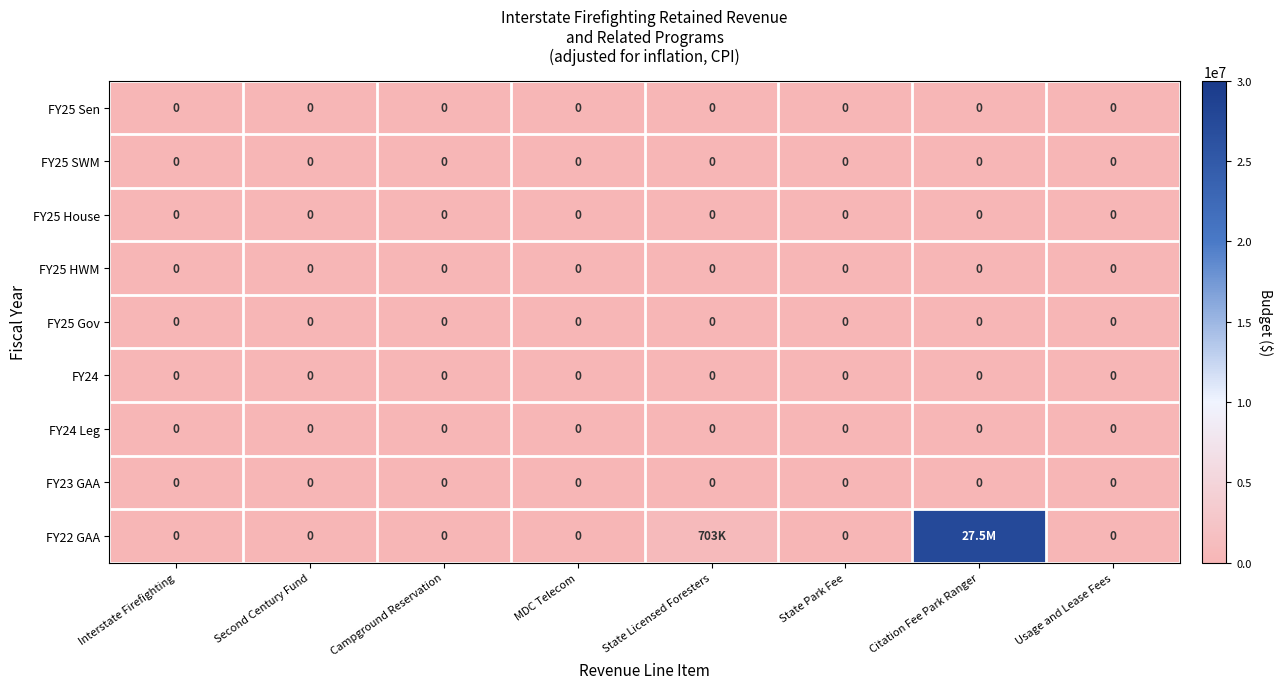

At how many categories does at least one series exceed 4944723?

1